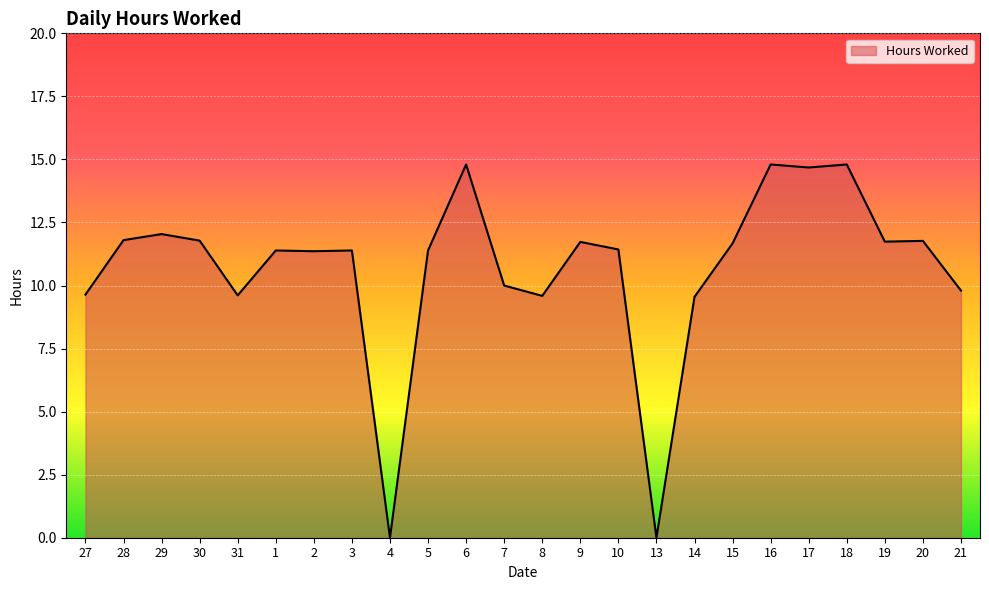

Is it true that the value at 21 is 6.3?

False